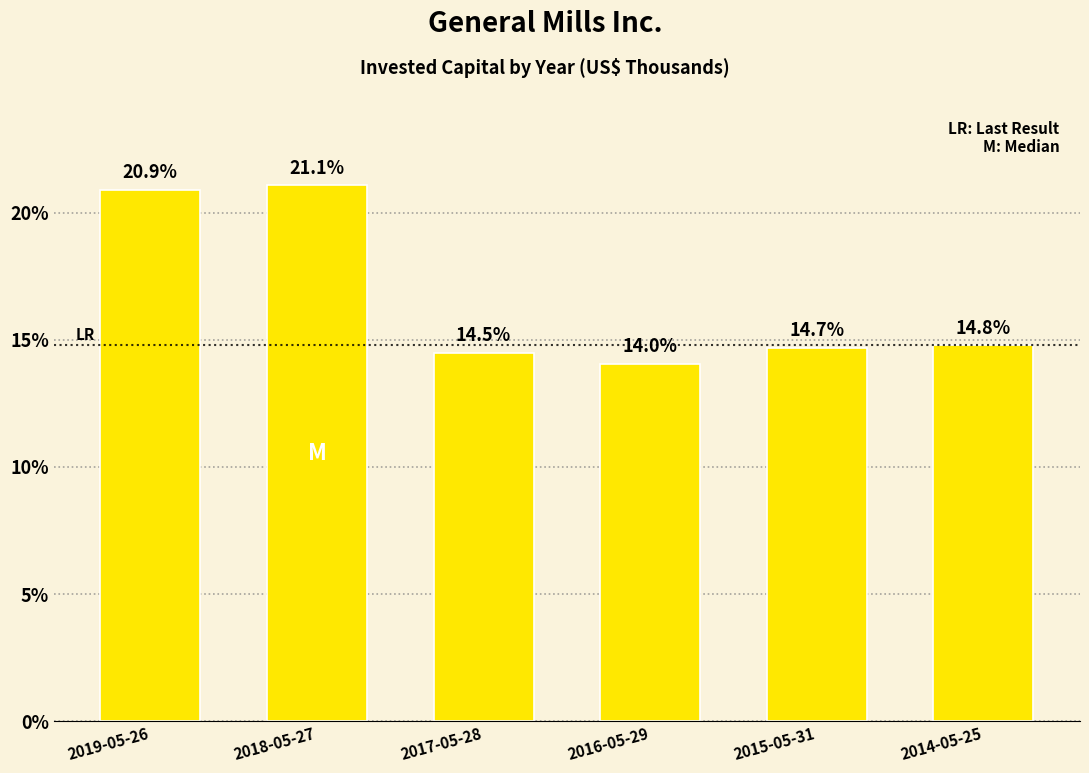

Reading right to left, extract all data points from this chart.

2014-05-25=14.8	2015-05-31=14.7	2016-05-29=14.0	2017-05-28=14.5	2018-05-27=21.1	2019-05-26=20.9